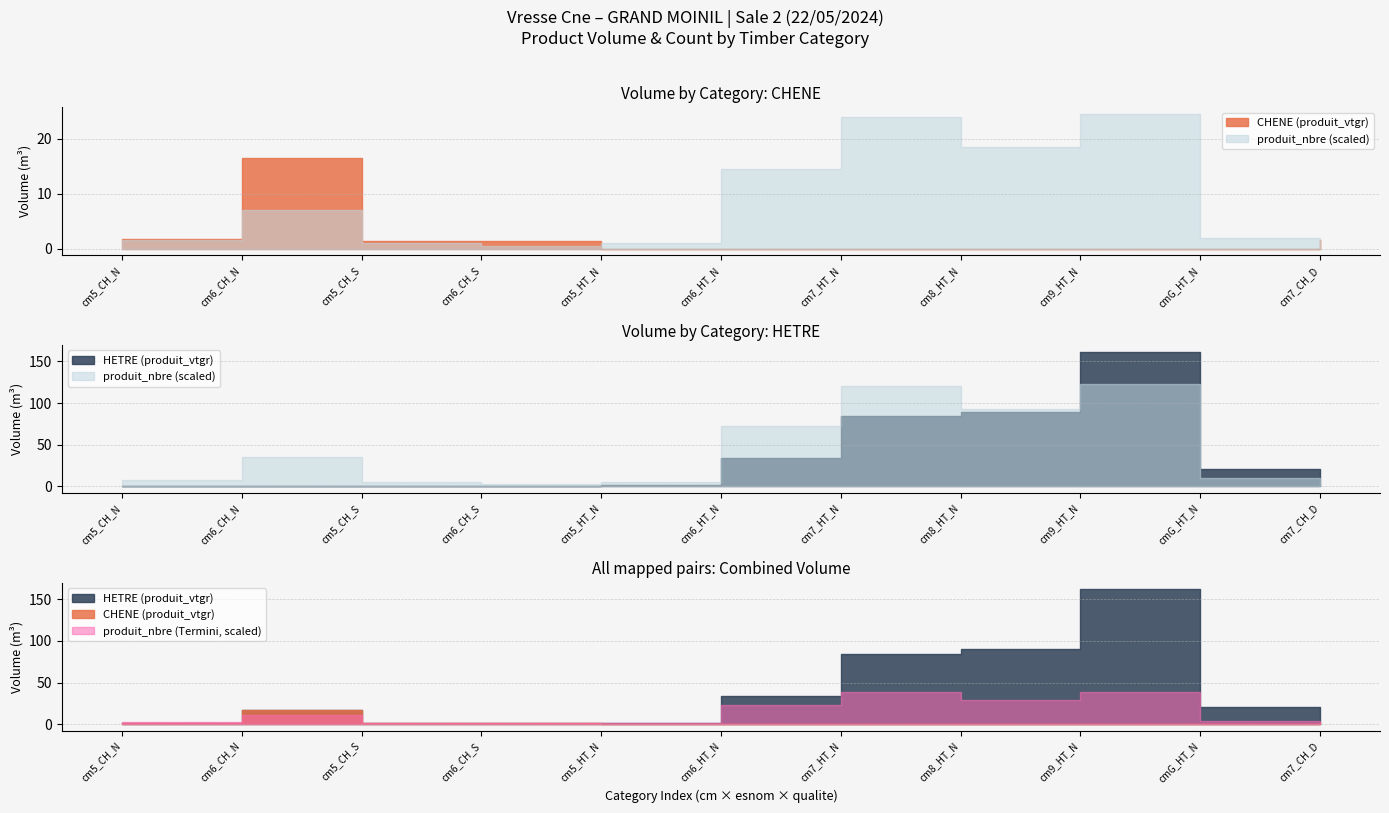

Where do HETRE (produit_vtgr) and CHENE (produit_vtgr) first cross each other?

6 and 5